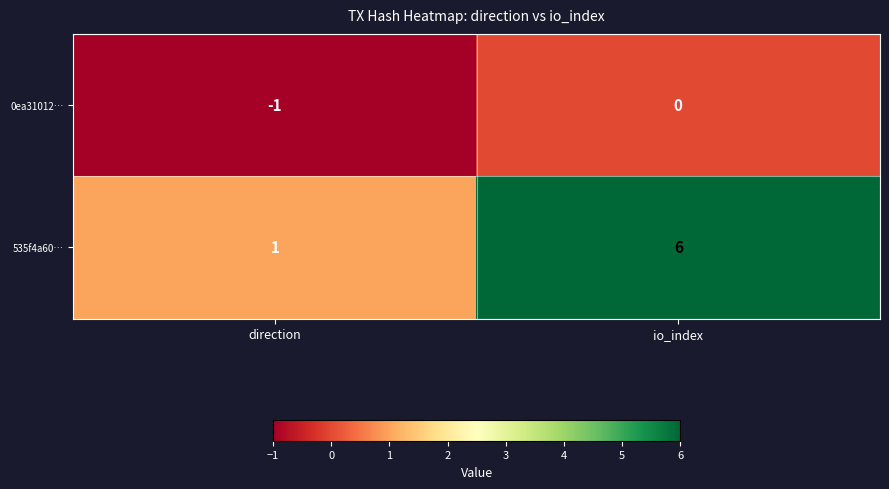

How many categories are shown in the chart?

2